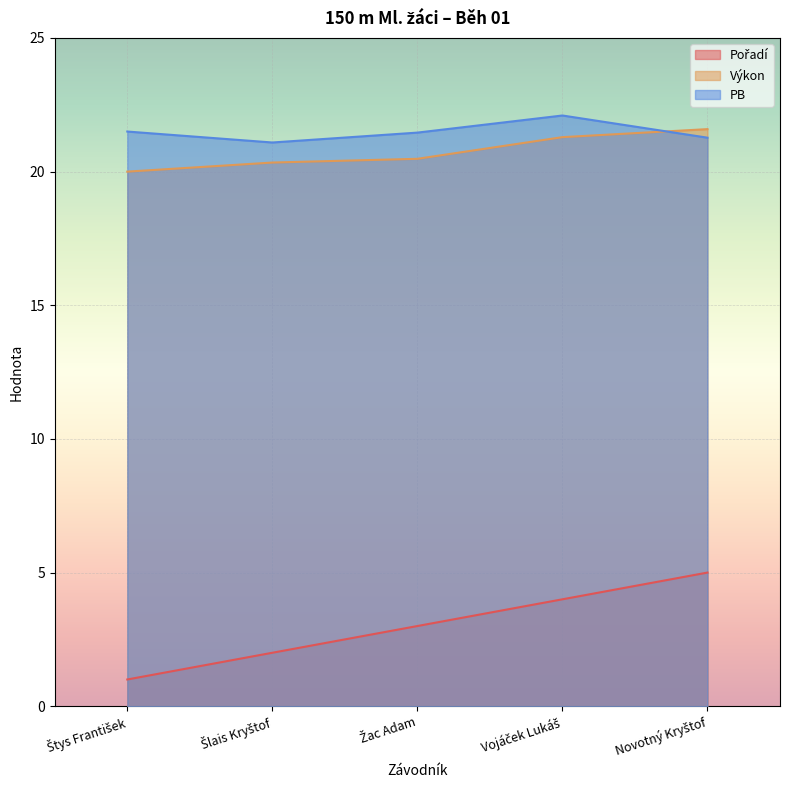

Which has a higher value, Vojáček Lukáš or Novotný Kryštof?

Novotný Kryštof